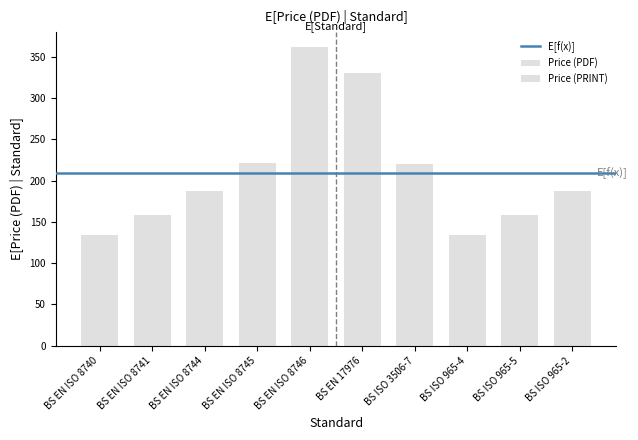

Is the value of Price (PRINT) at BS ISO 965-4 greater than the value of Price (PDF) at BS EN ISO 8744?

No